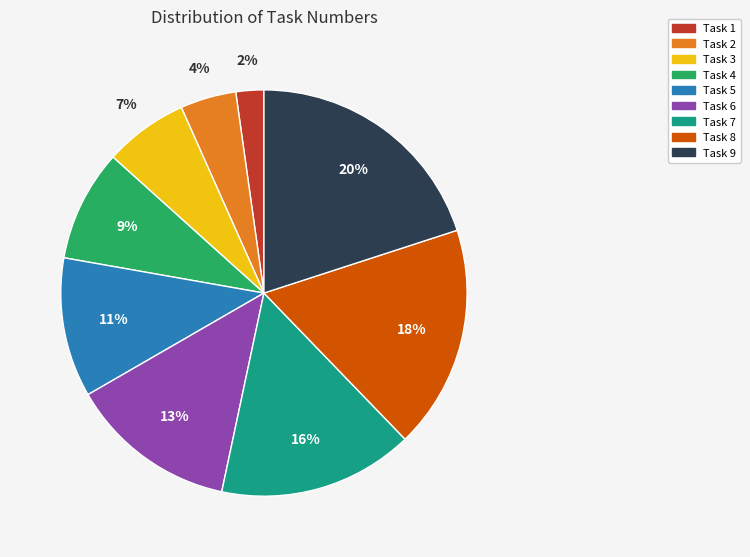

Between Task 2 and Task 6, which is larger?

Task 6